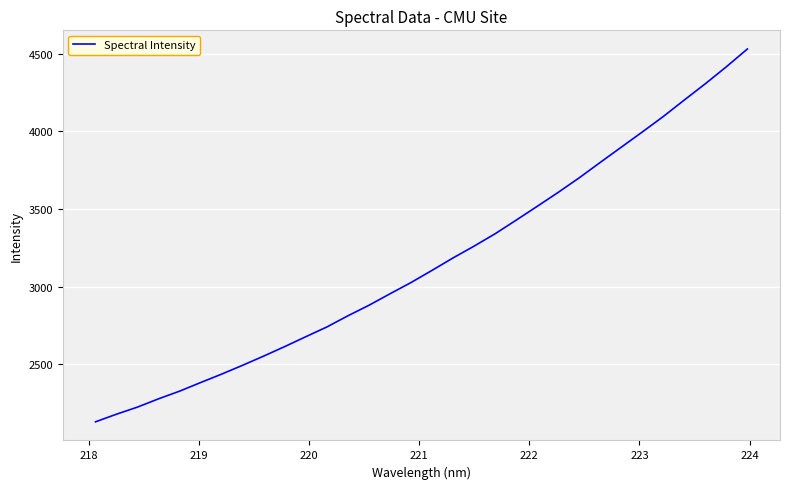

What is the difference between the maximum and second lowest values?

2352.3